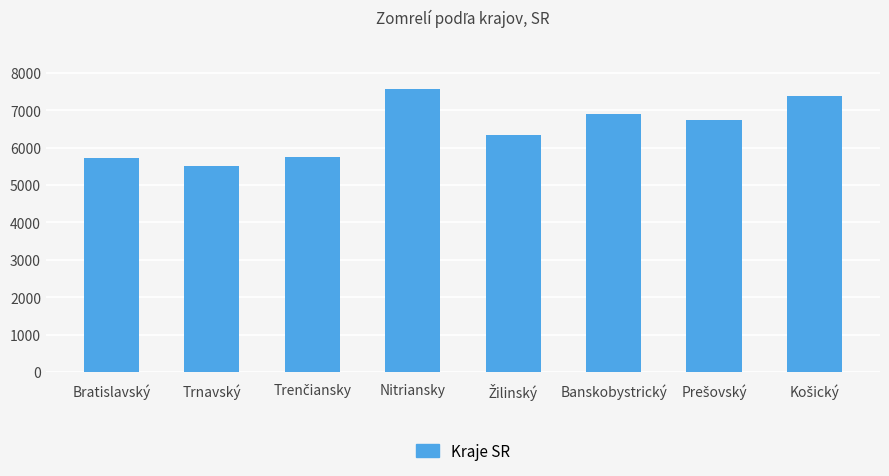

Read the value at Banskobystrický, to the nearest 50.

6900